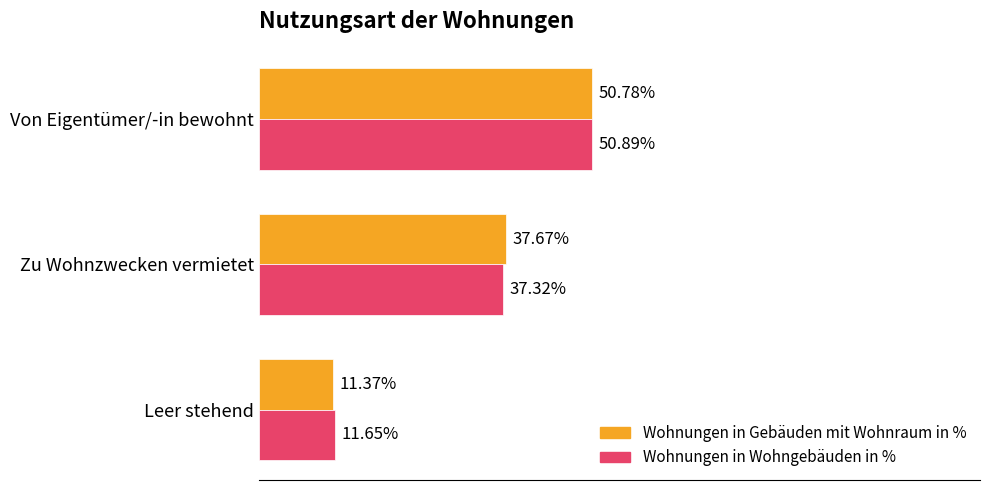

List the series in order of their peak value, highest first.

Wohnungen in Wohngebäuden in %, Wohnungen in Gebäuden mit Wohnraum in %